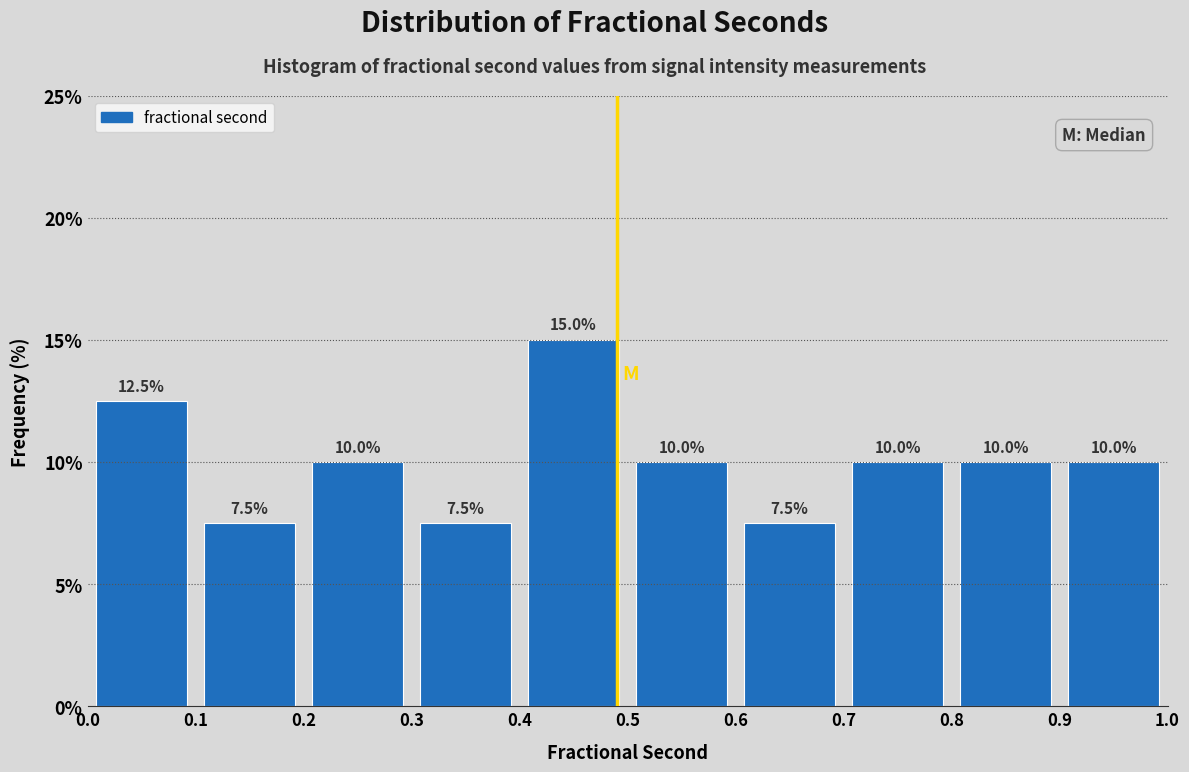

Reading left to right, transcribe this chart: for each bar, give the range it covers on the x-axis and its height.

0.0 to 0.1: 12.5
0.1 to 0.2: 7.5
0.2 to 0.3: 10.0
0.3 to 0.4: 7.5
0.4 to 0.5: 15.0
0.5 to 0.6: 10.0
0.6 to 0.7: 7.5
0.7 to 0.8: 10.0
0.8 to 0.9: 10.0
0.9 to 1.0: 10.0